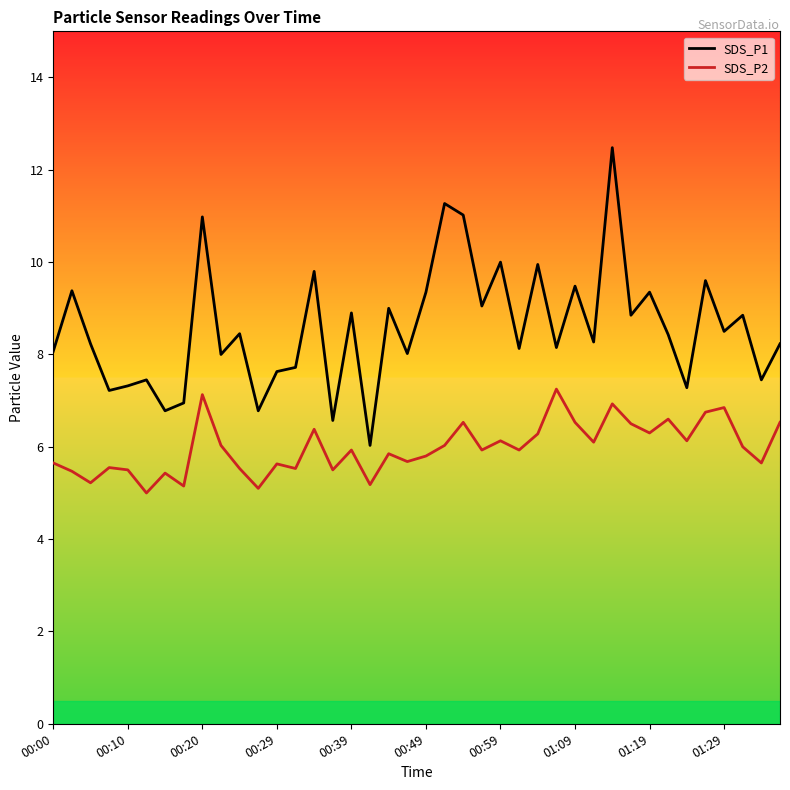

Count the number of categories in the chart.

40